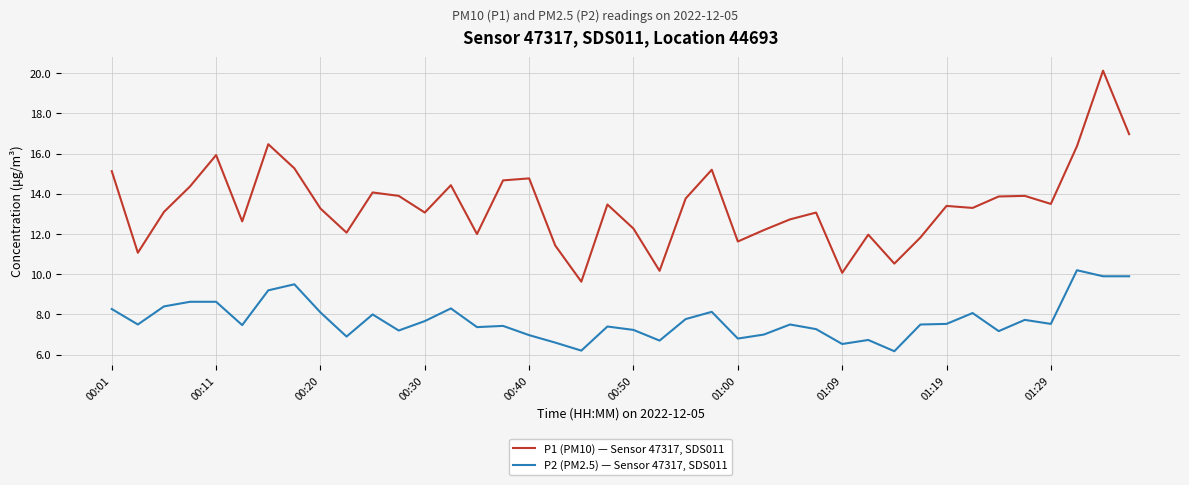

What is the sum of all P1 (PM10) — Sensor 47317, SDS011 values?

537.6